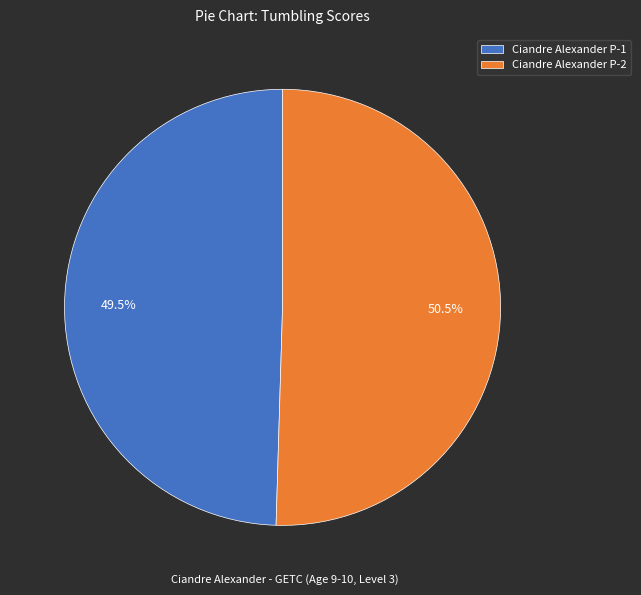

To the nearest percent, what is the average slice percentage?

50%